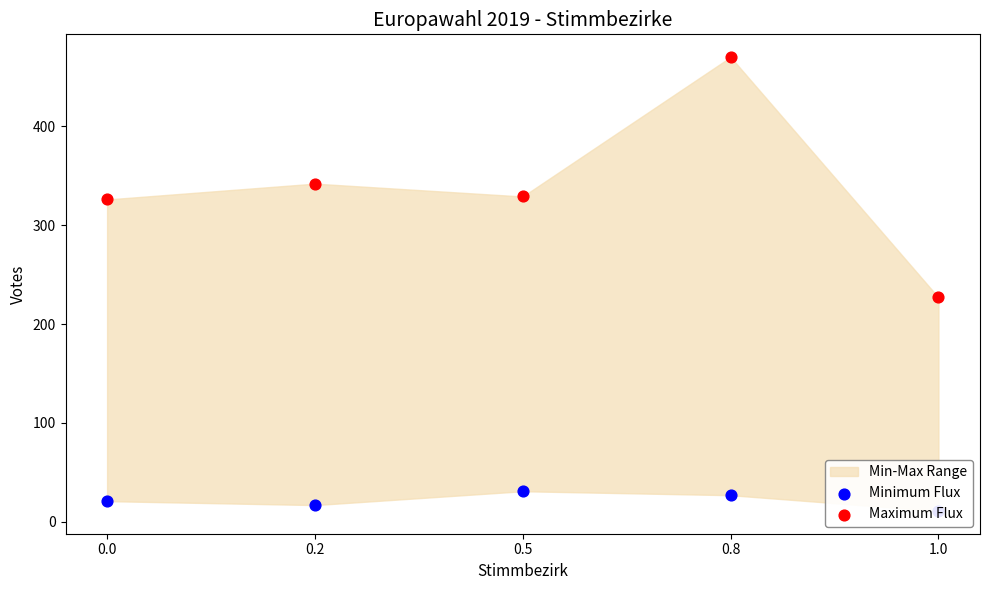

Which series reaches the maximum Y coordinate?

Maximum Flux